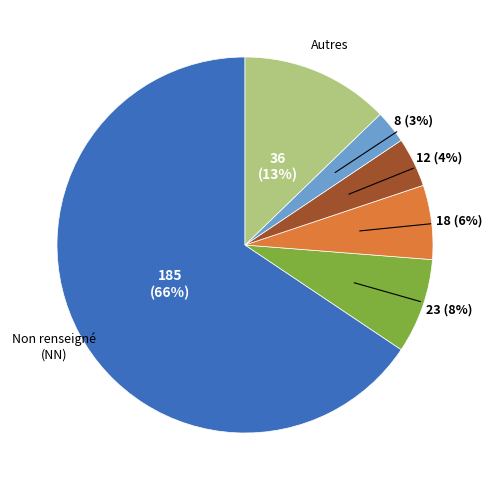

How many slices are in this pie chart?

6